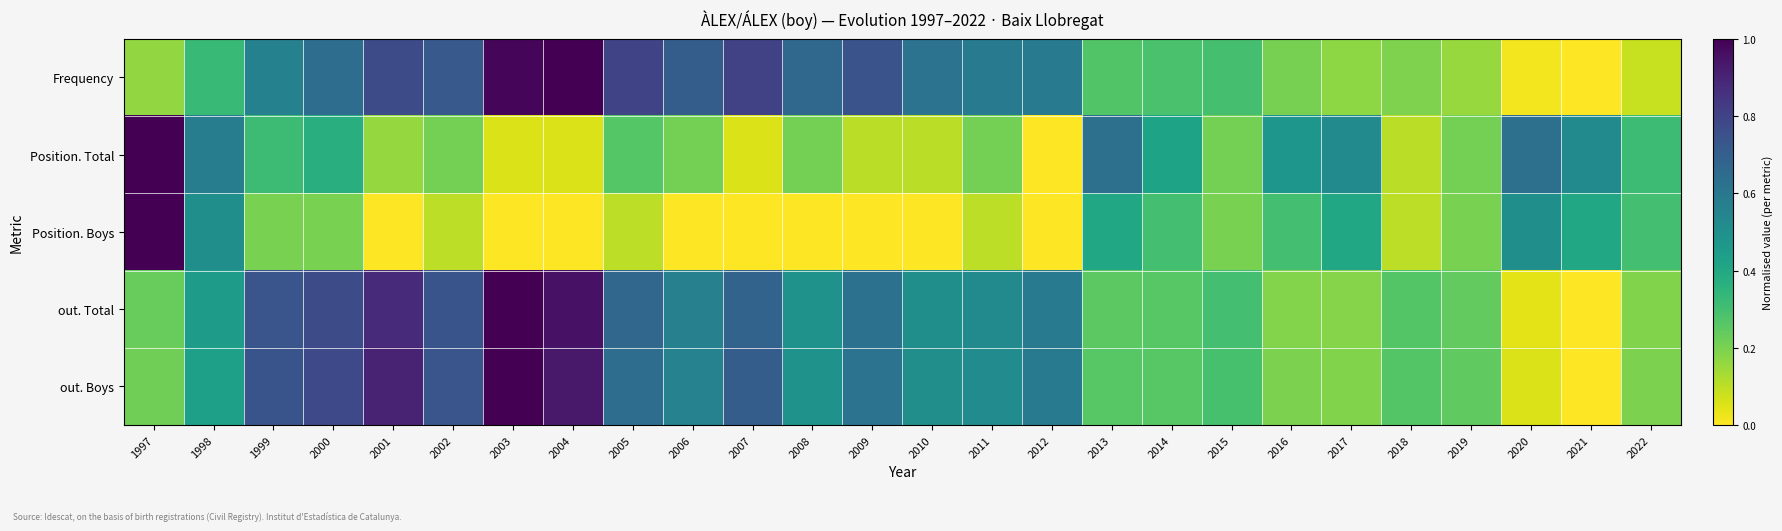

At which category is the sum across all series the highest?

2003